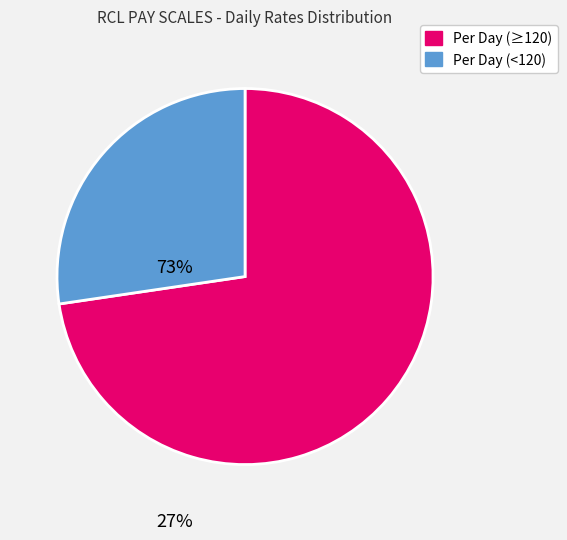

Is there a majority slice in this chart?

Yes